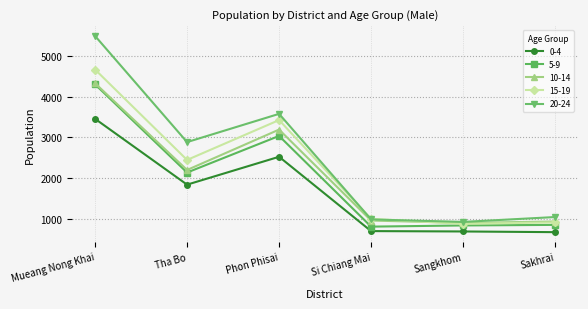

The 5-9 series shows 3033 at Phon Phisai. True or false?

True